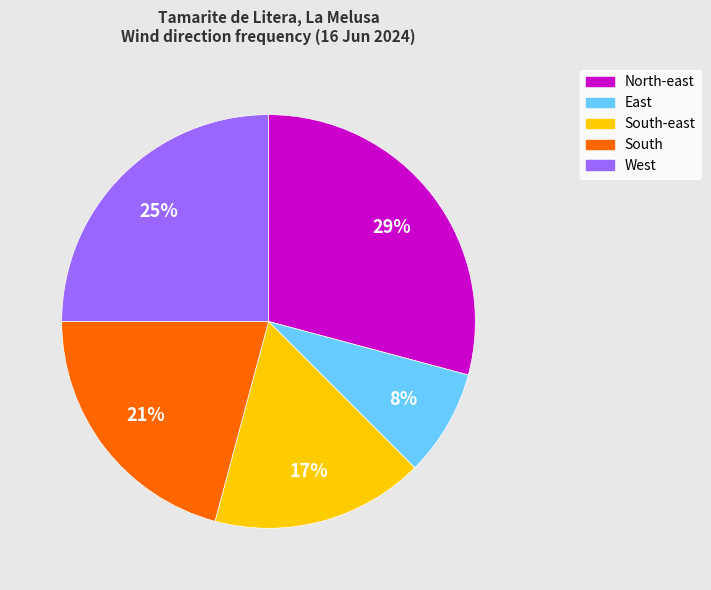

Does any single category account for the majority?

No